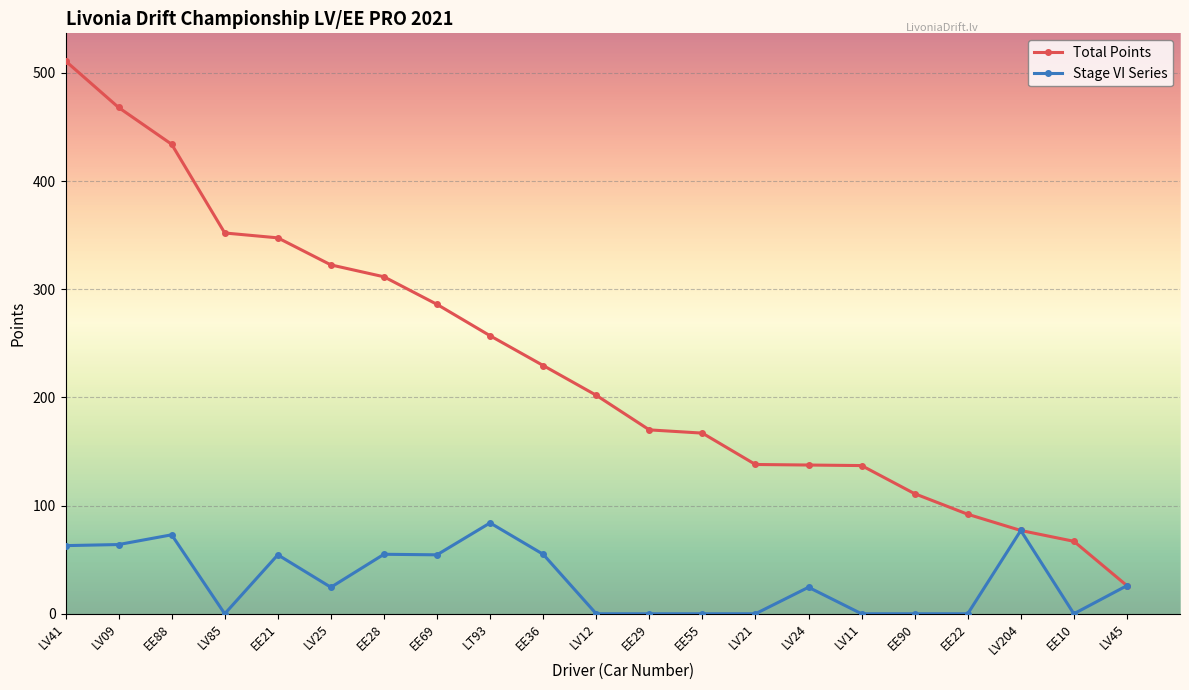

Which category has the highest value in the Stage VI Series series?

LT93